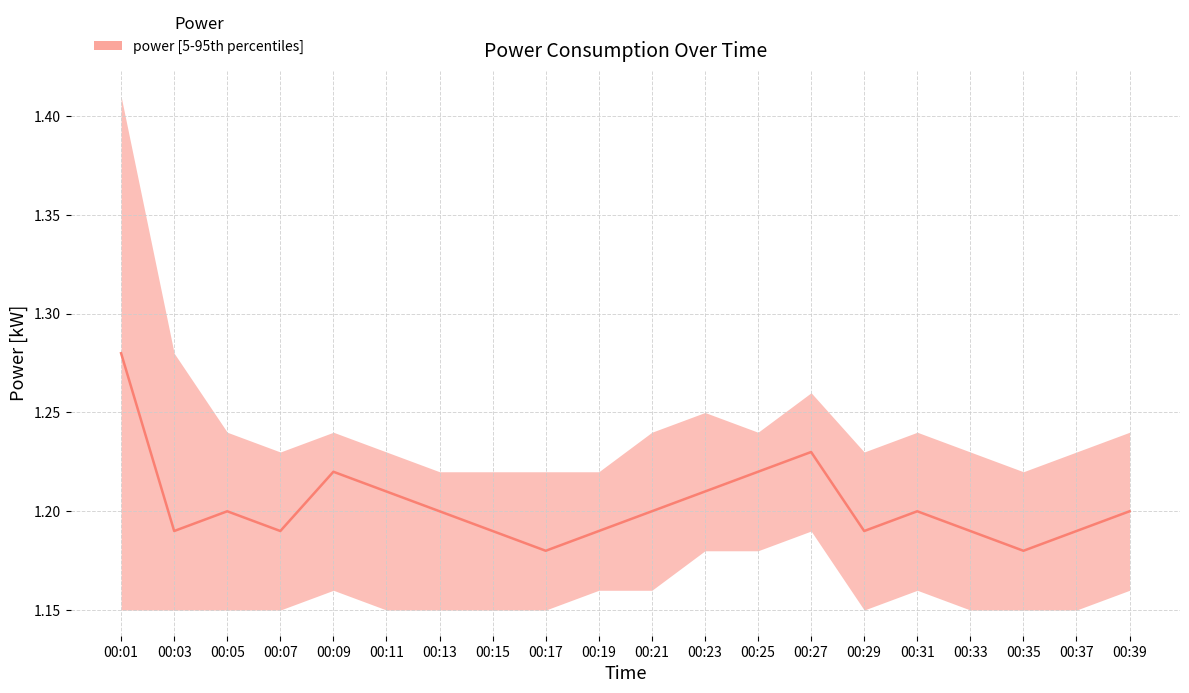

What is the difference between the second highest and minimum values?

0.1